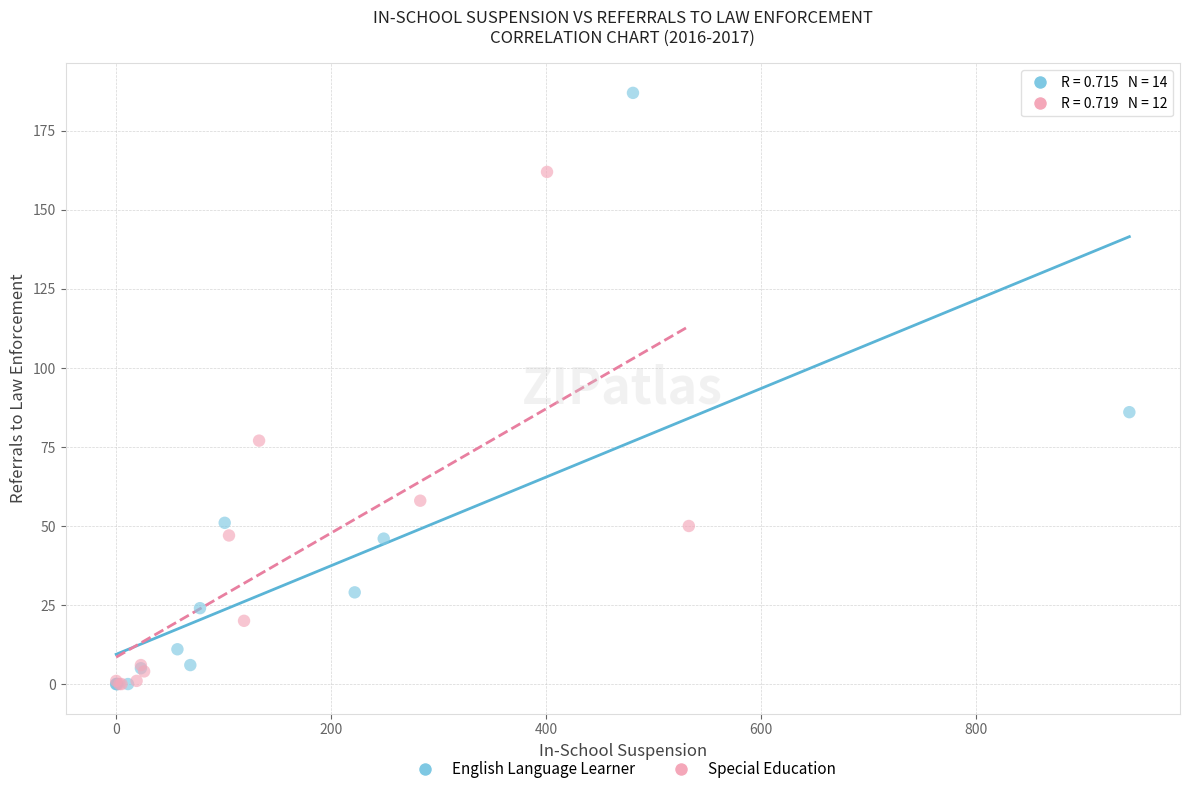

Which series has the widest spread of Y values?

English Language Learner